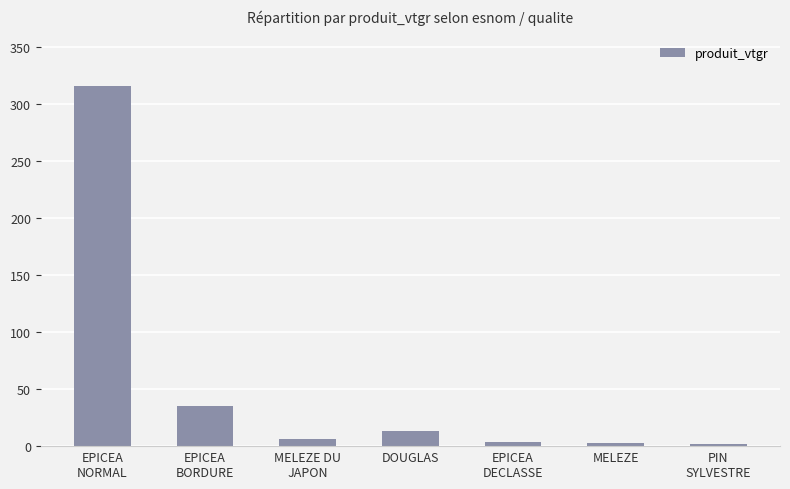

Are the bars grouped side by side (vs. stacked)?

No